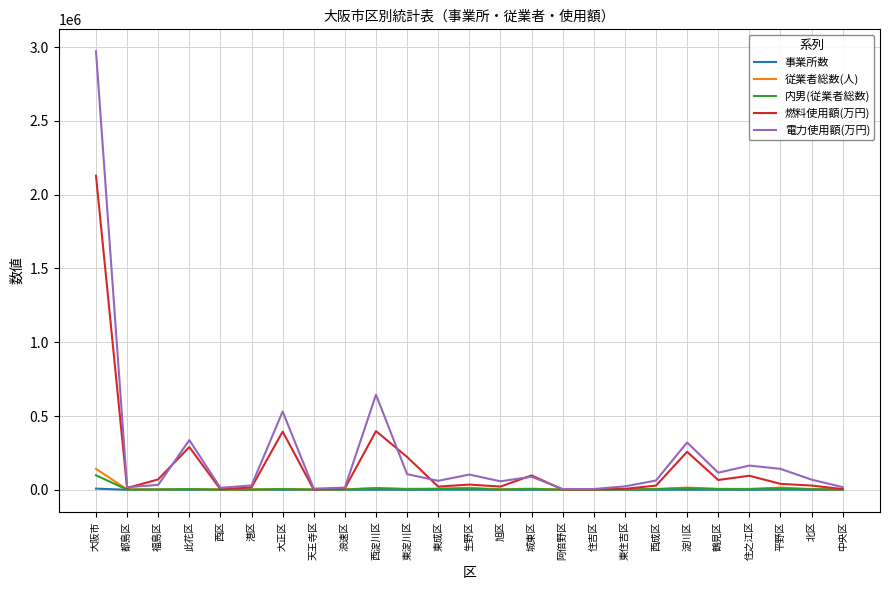

What is the average value of the 電力使用額(万円) series?

237696